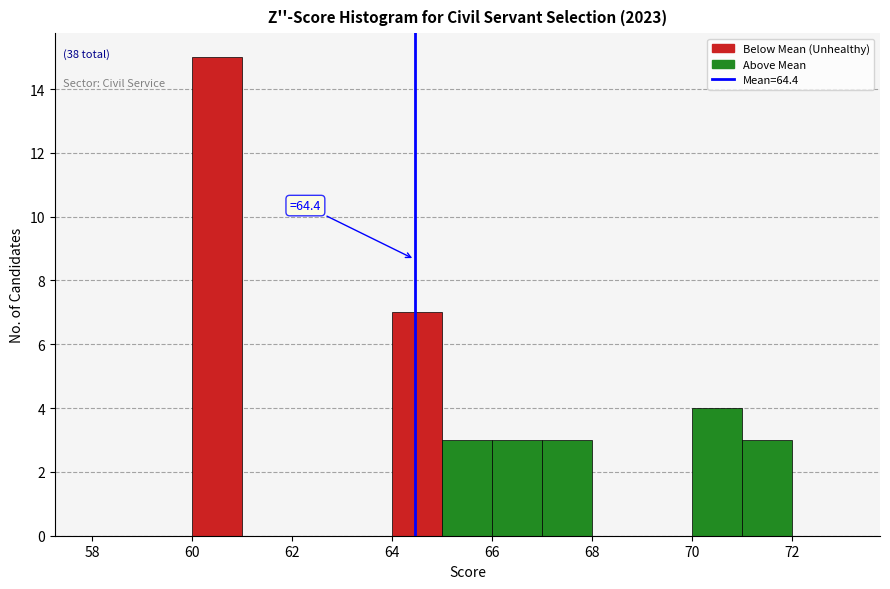

Which range on the x-axis has the tallest bar?

60 to 61